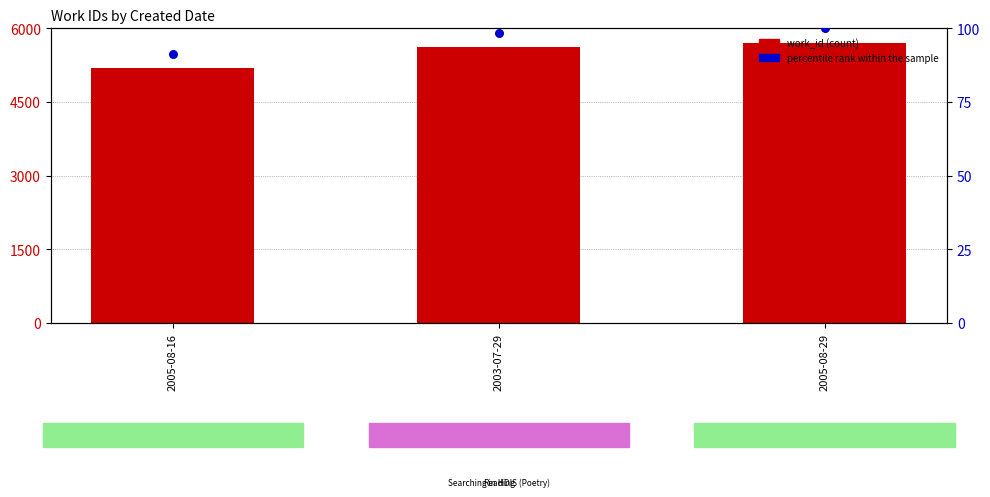

Which series contains the highest Y value?

work_id